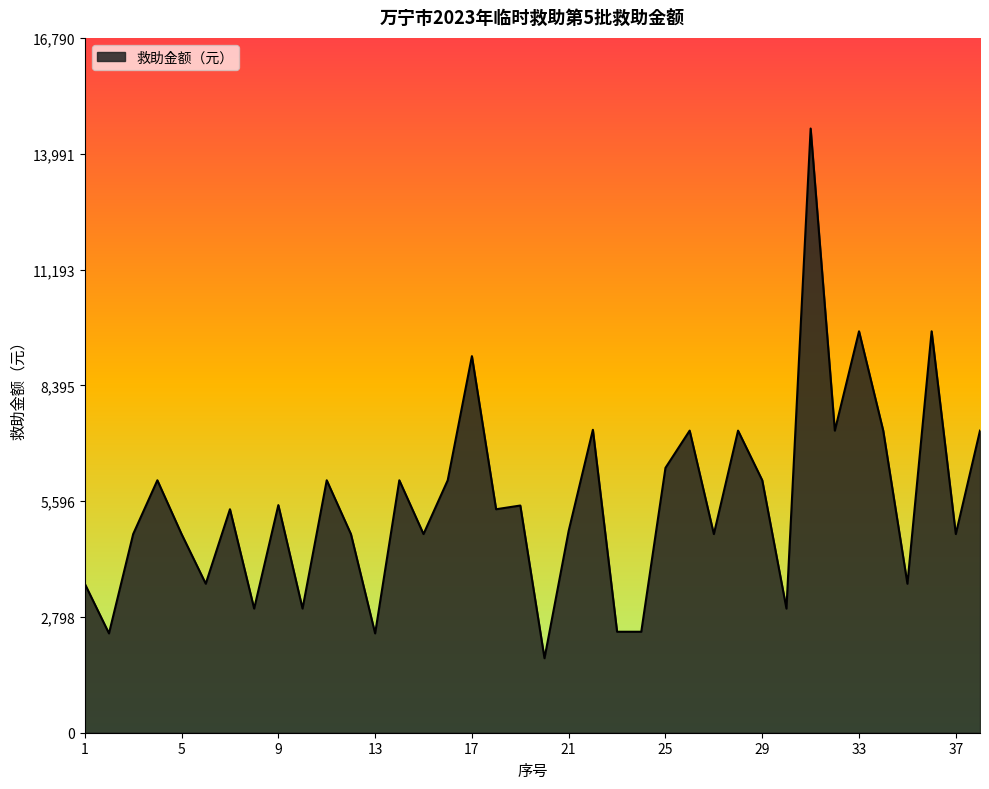

What is the minimum value shown in the chart?

1800